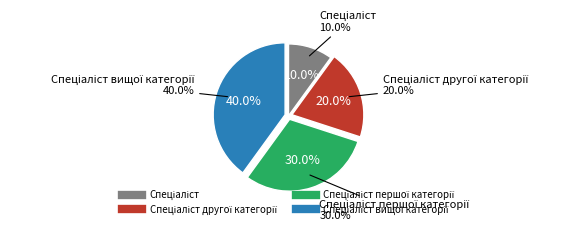

Count the number of slices in the pie.

4